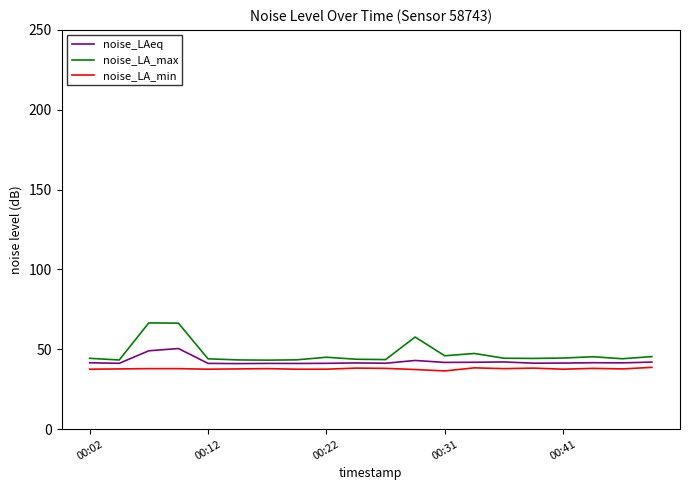

What is the lowest value of the noise_LAeq series?

41.0